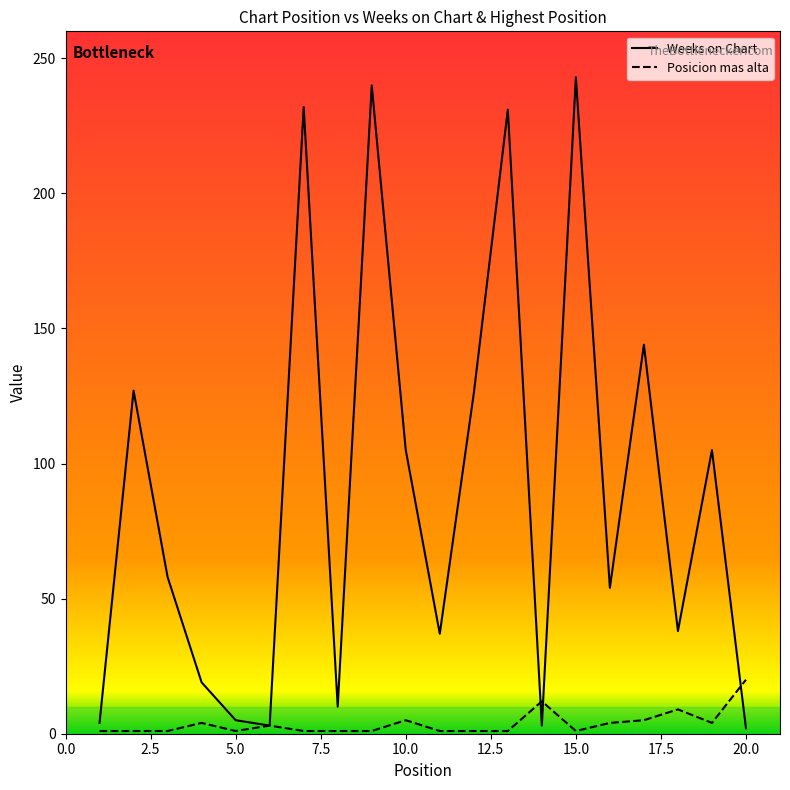

List the series in order of their overall mean, highest first.

Weeks on Chart, Posicion mas alta